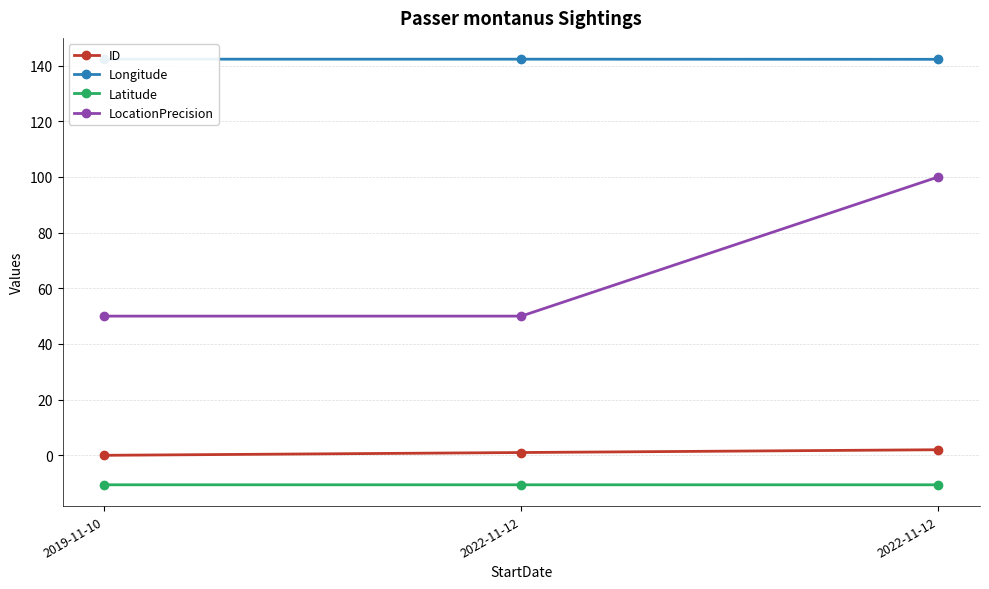

At which label is Longitude closest to 142?

2022-11-12